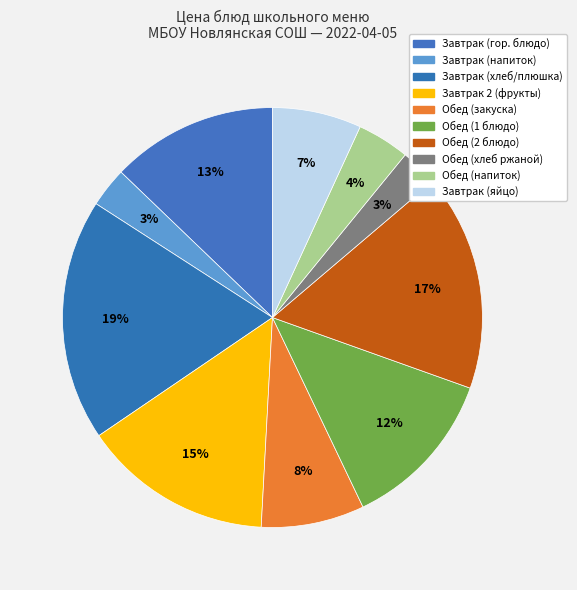

How many slices are in this pie chart?

10